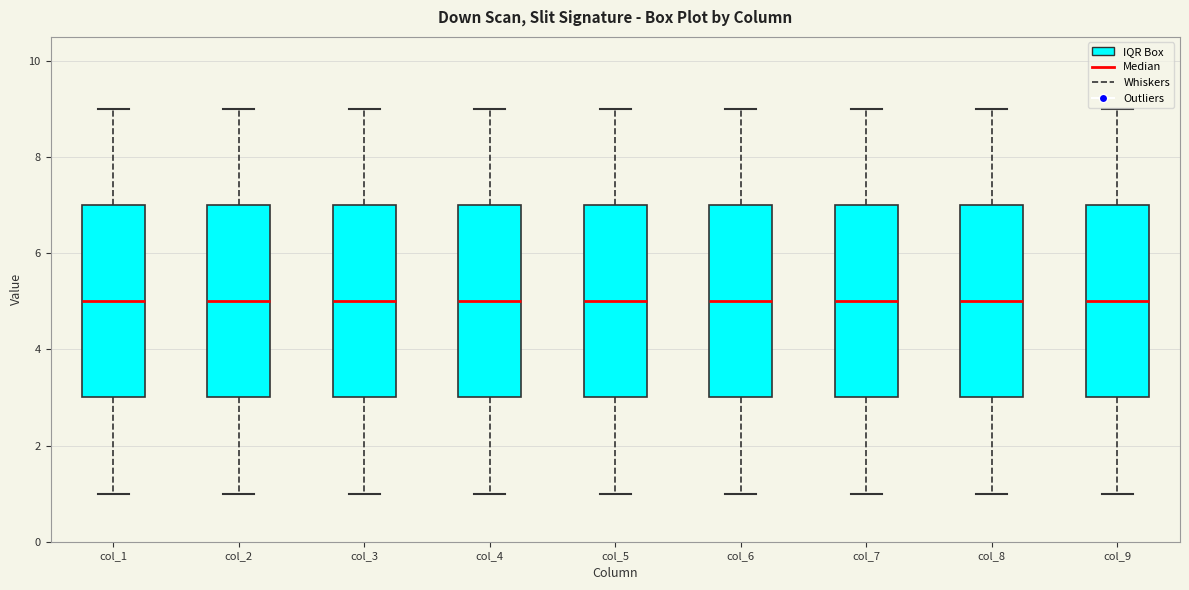

Reading left to right, transcribe this box plot: for each box, give where its median line is, the range the box spans, and where its two whiskers end, as read against the y-axis. The values are not printed on the chart, so give them approximately, as read against the axis.

col_1: median 5, box 3 to 7, whiskers 1 to 9
col_2: median 5, box 3 to 7, whiskers 1 to 9
col_3: median 5, box 3 to 7, whiskers 1 to 9
col_4: median 5, box 3 to 7, whiskers 1 to 9
col_5: median 5, box 3 to 7, whiskers 1 to 9
col_6: median 5, box 3 to 7, whiskers 1 to 9
col_7: median 5, box 3 to 7, whiskers 1 to 9
col_8: median 5, box 3 to 7, whiskers 1 to 9
col_9: median 5, box 3 to 7, whiskers 1 to 9